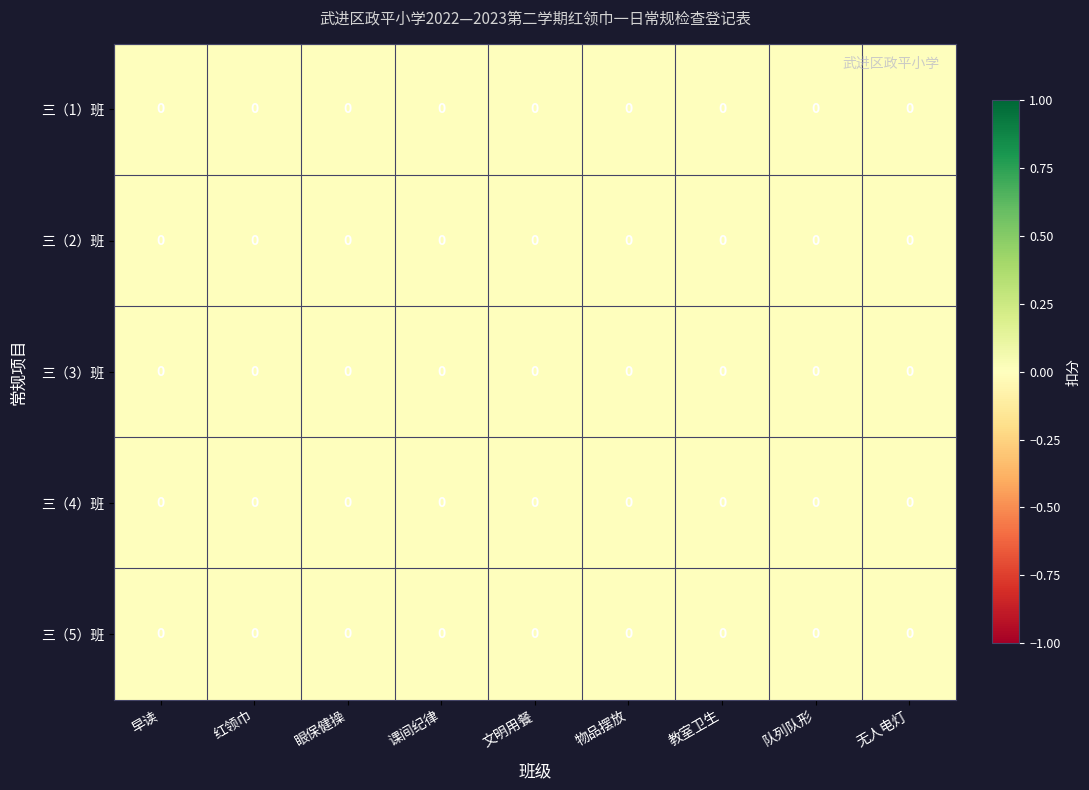

Reading left to right, what are all the values shown in this chart?

三（1）班: 早读=0.0	红领巾=0.0	眼保健操=0.0	课间纪律=0.0	文明用餐=0.0	物品摆放=0.0	教室卫生=0.0	队列队形=0.0	无人电灯=0.0
三（2）班: 早读=0.0	红领巾=0.0	眼保健操=0.0	课间纪律=0.0	文明用餐=0.0	物品摆放=0.0	教室卫生=0.0	队列队形=0.0	无人电灯=0.0
三（3）班: 早读=0.0	红领巾=0.0	眼保健操=0.0	课间纪律=0.0	文明用餐=0.0	物品摆放=0.0	教室卫生=0.0	队列队形=0.0	无人电灯=0.0
三（4）班: 早读=0.0	红领巾=0.0	眼保健操=0.0	课间纪律=0.0	文明用餐=0.0	物品摆放=0.0	教室卫生=0.0	队列队形=0.0	无人电灯=0.0
三（5）班: 早读=0.0	红领巾=0.0	眼保健操=0.0	课间纪律=0.0	文明用餐=0.0	物品摆放=0.0	教室卫生=0.0	队列队形=0.0	无人电灯=0.0